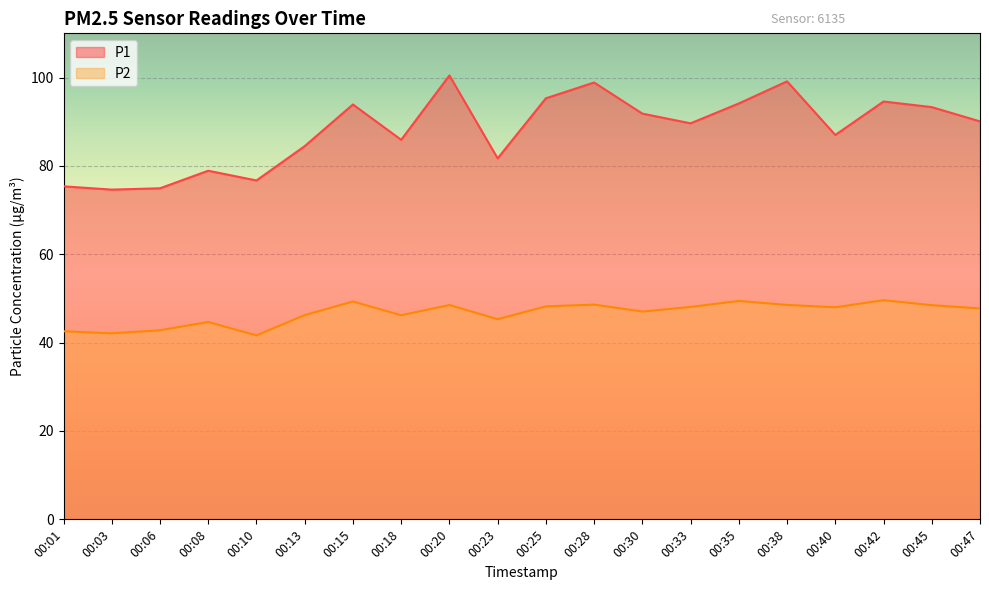

What is the value of the P1 point at the 5th from the left?

76.7